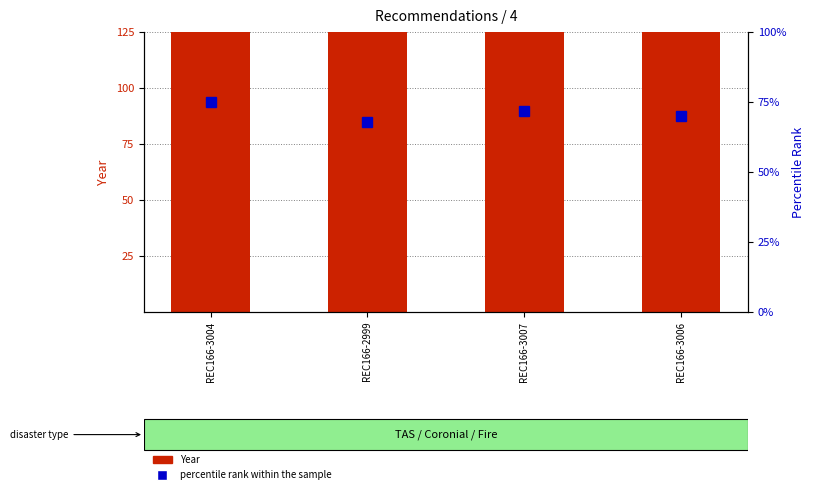

Reading right to left, transcribe all the data shown in this chart.

Year: REC166-3006=2009	REC166-3007=2009	REC166-2999=2009	REC166-3004=2009
percentile rank within the sample: REC166-3006=70	REC166-3007=72	REC166-2999=68	REC166-3004=75